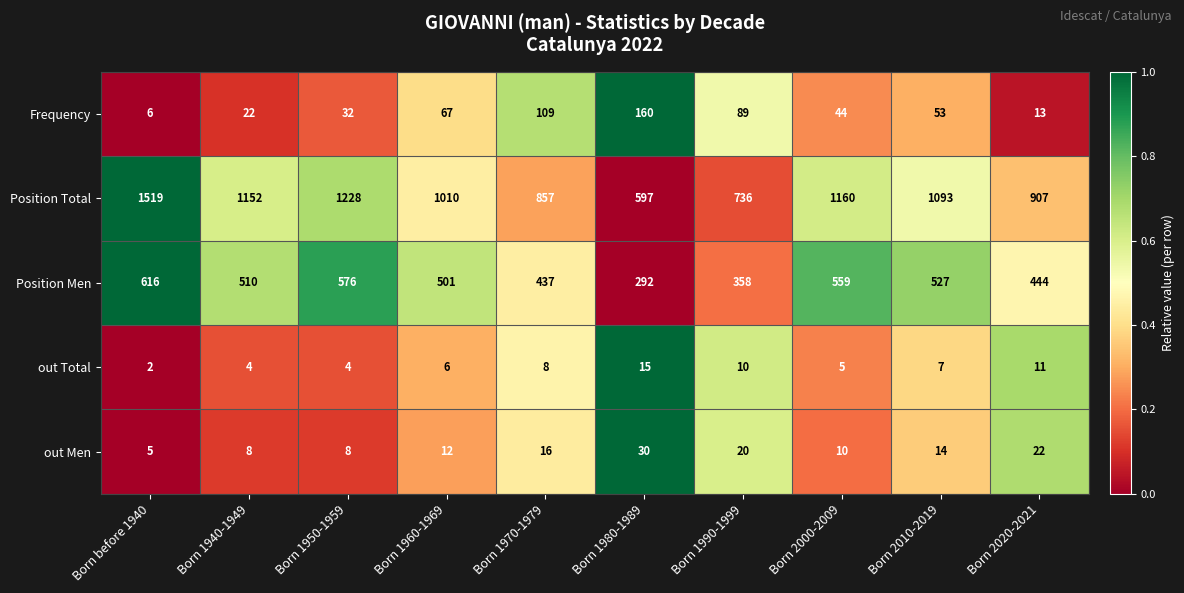

At which category is the sum across all series the highest?

Born before 1940